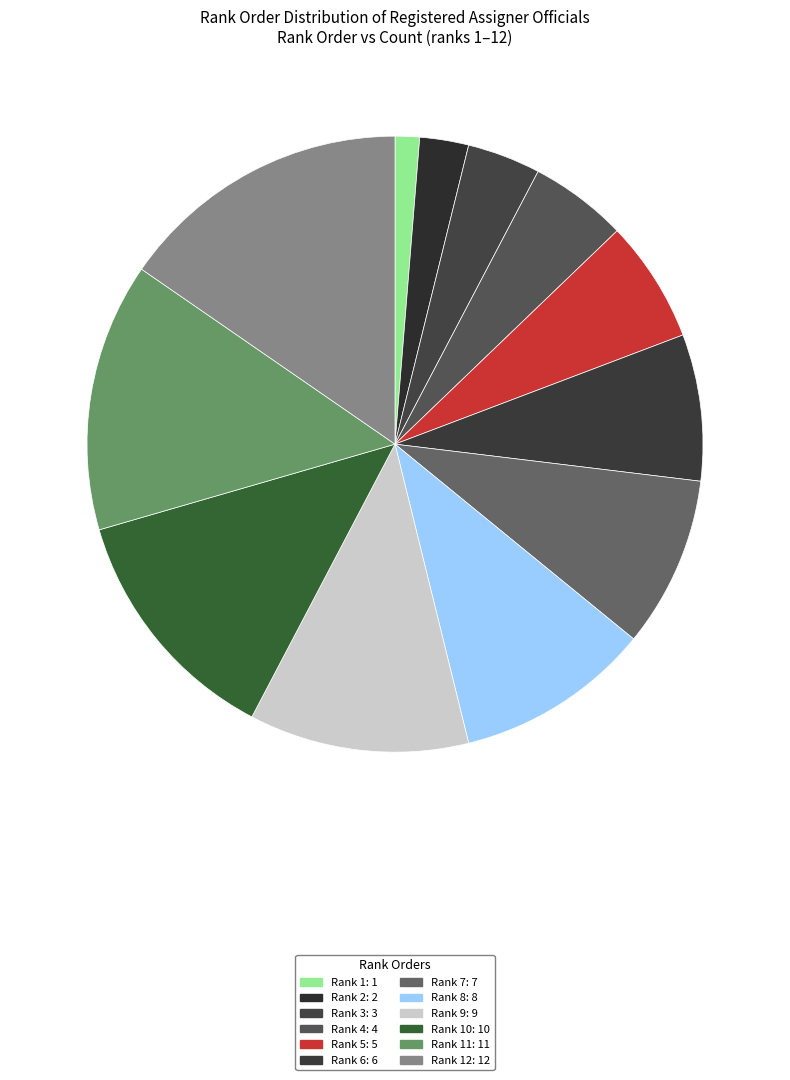

Rank the categories by value from lowest to highest.

1, 2, 3, 4, 5, 6, 7, 8, 9, 10, 11, 12